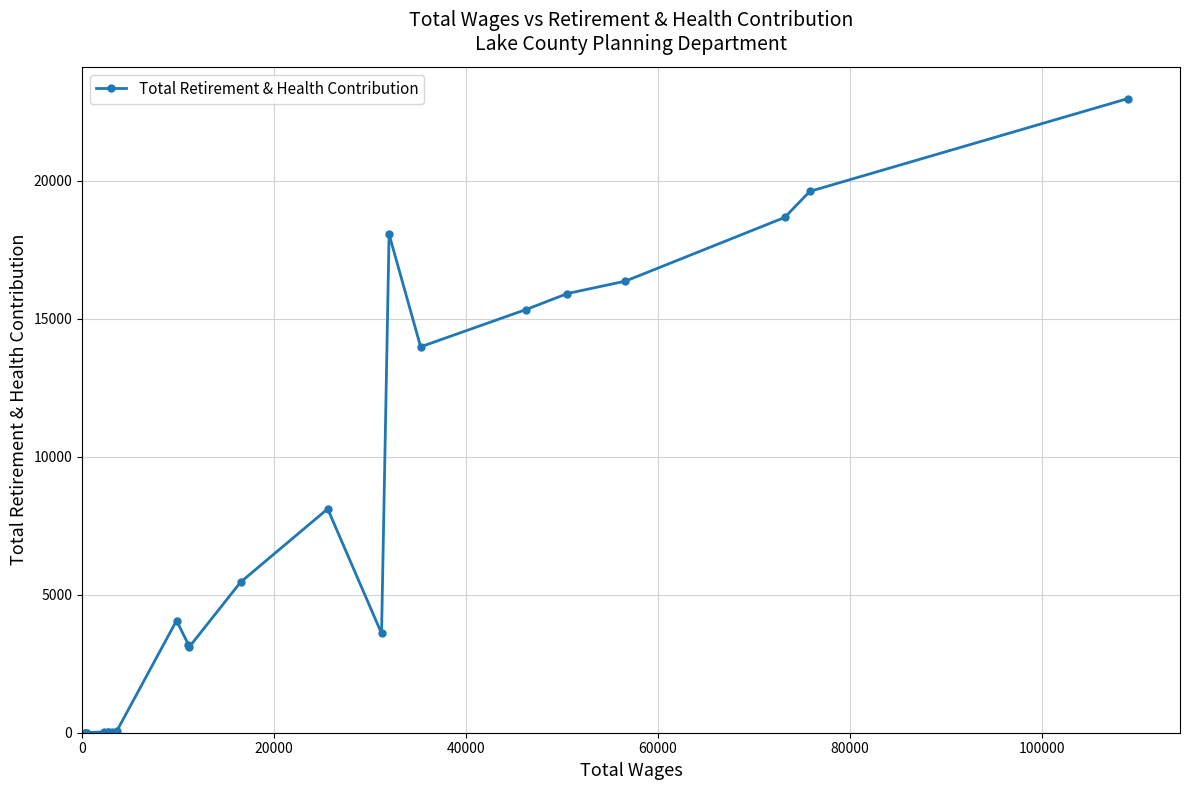

How many interior local valleys (lower than both neighbors) does the data have?

3